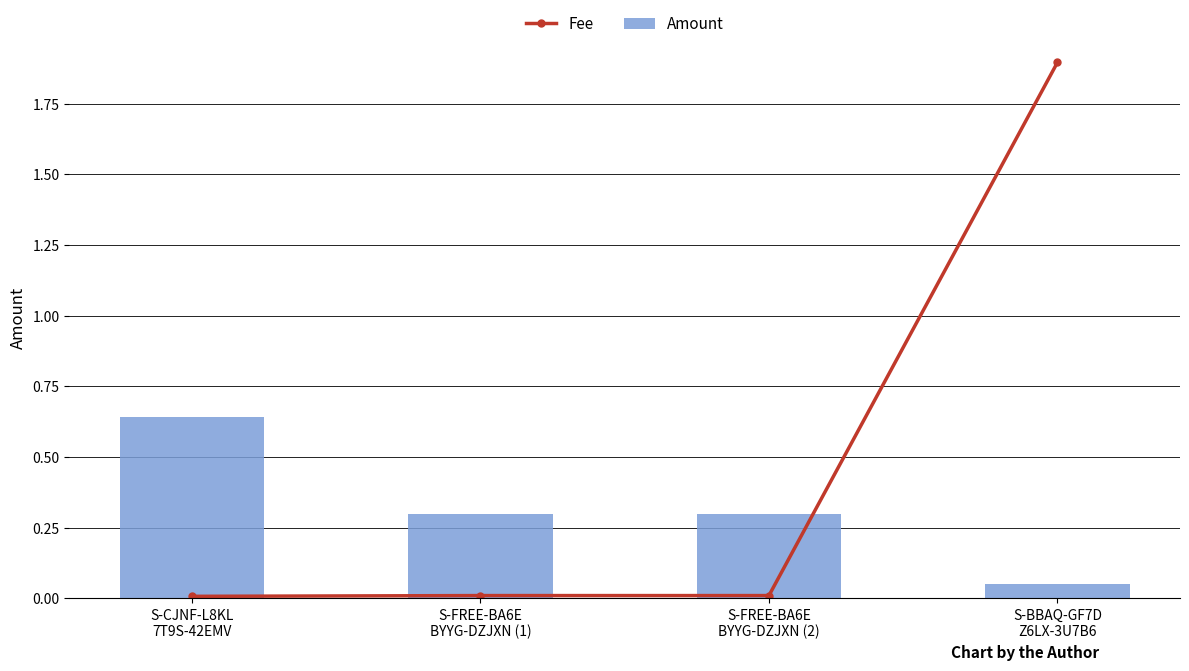

Which series has the largest total across all categories?

Fee